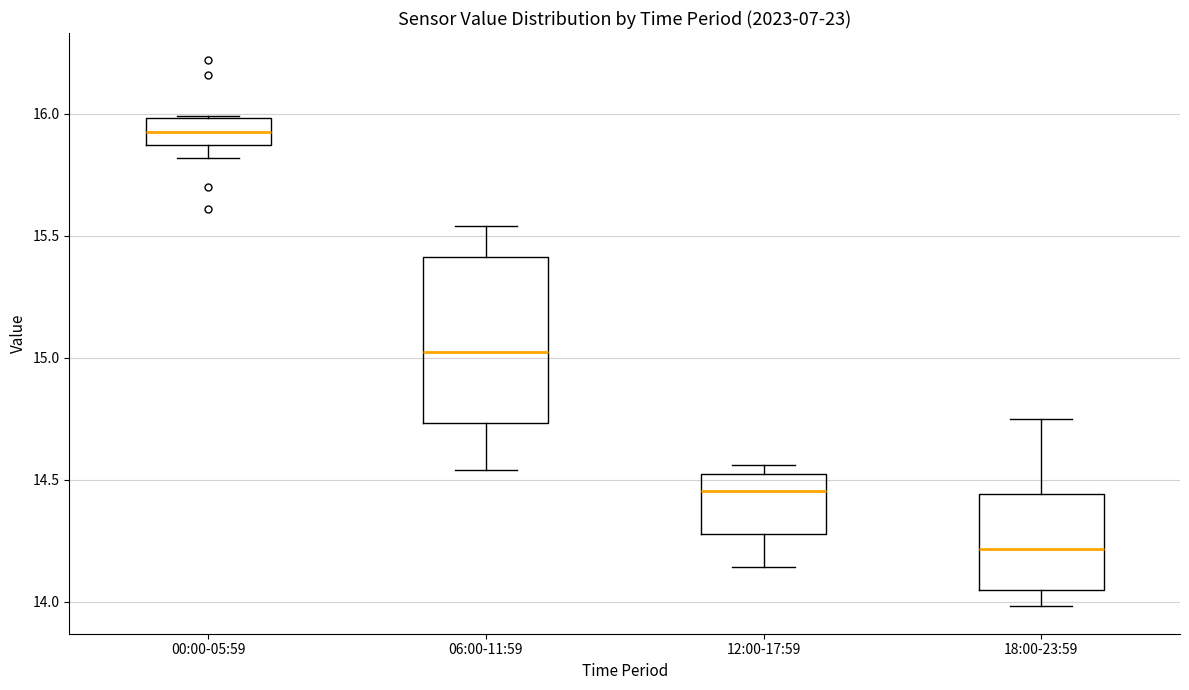

Which box has the lowest median line?

18:00-23:59